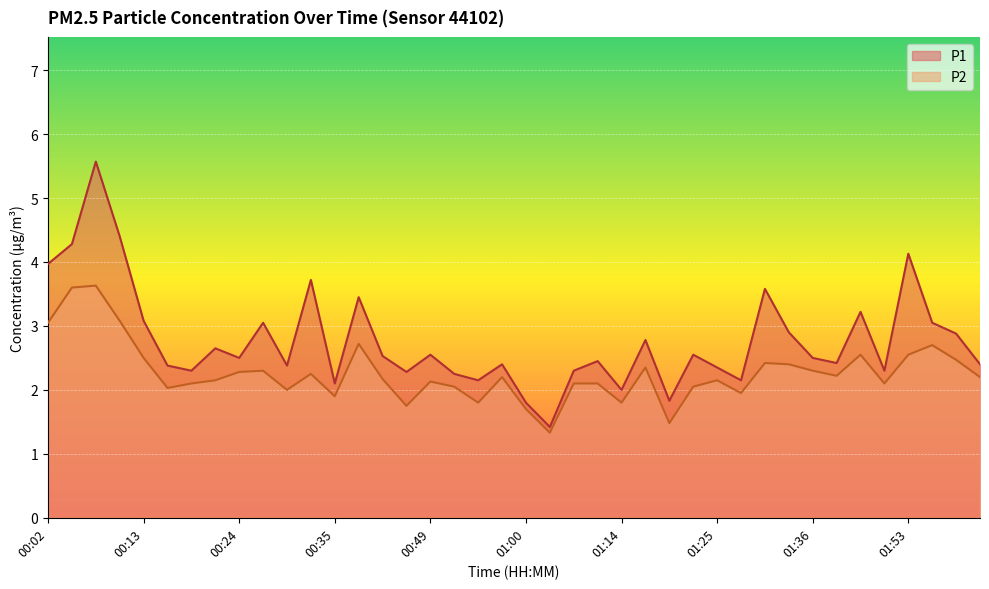

What are all the series names shown in the legend?

P1, P2